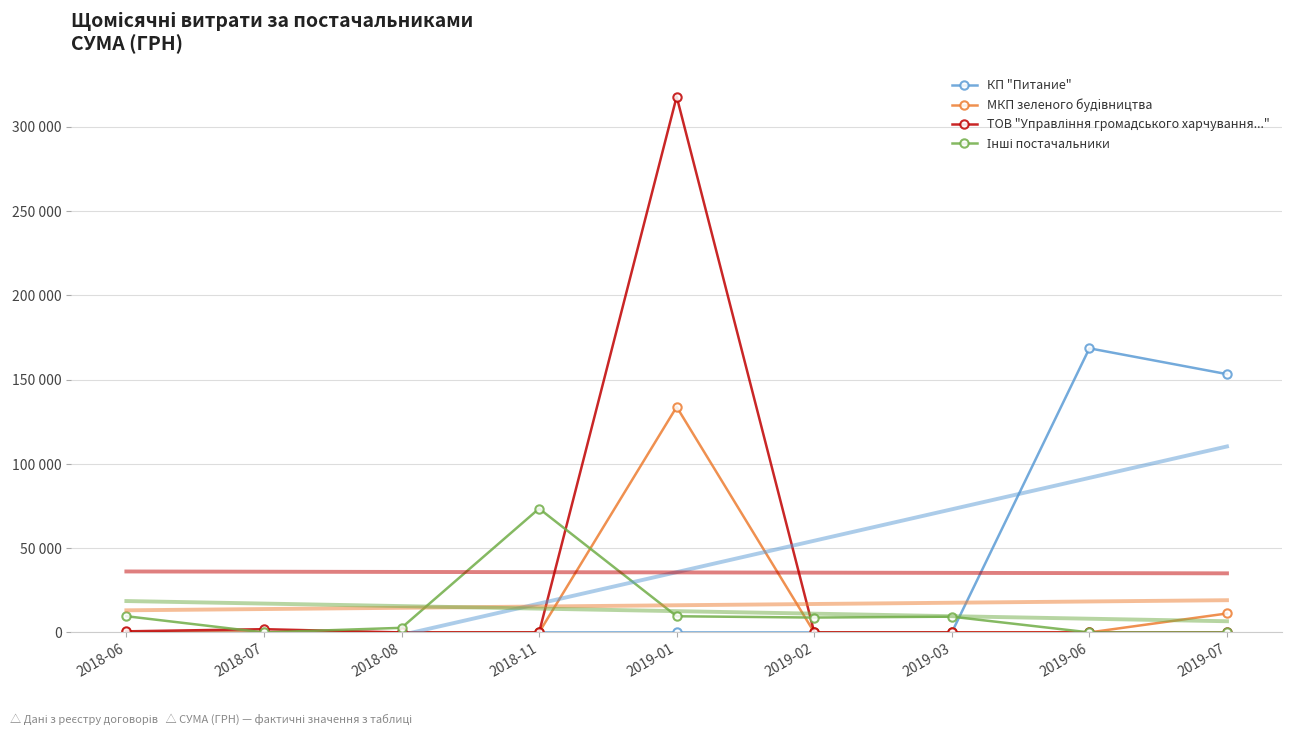

What is the average value of the МКП зеленого будiвництва series?

16119.2